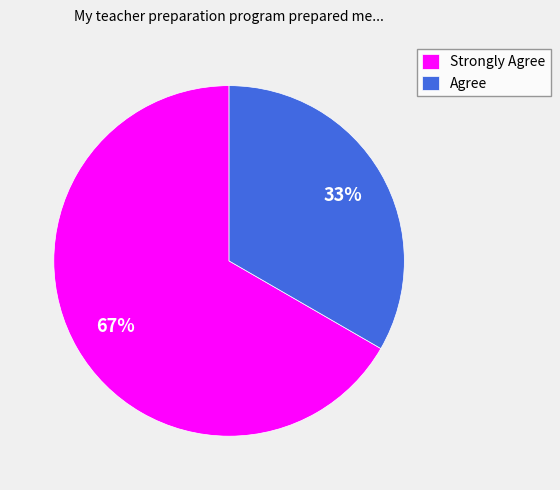

The Agree slice represents 28% of the pie. True or false?

False